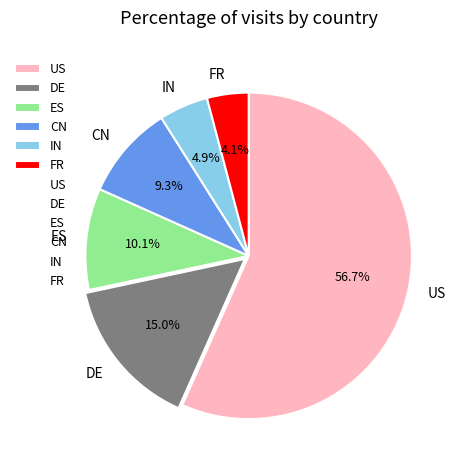

Is FR the majority of the pie?

No